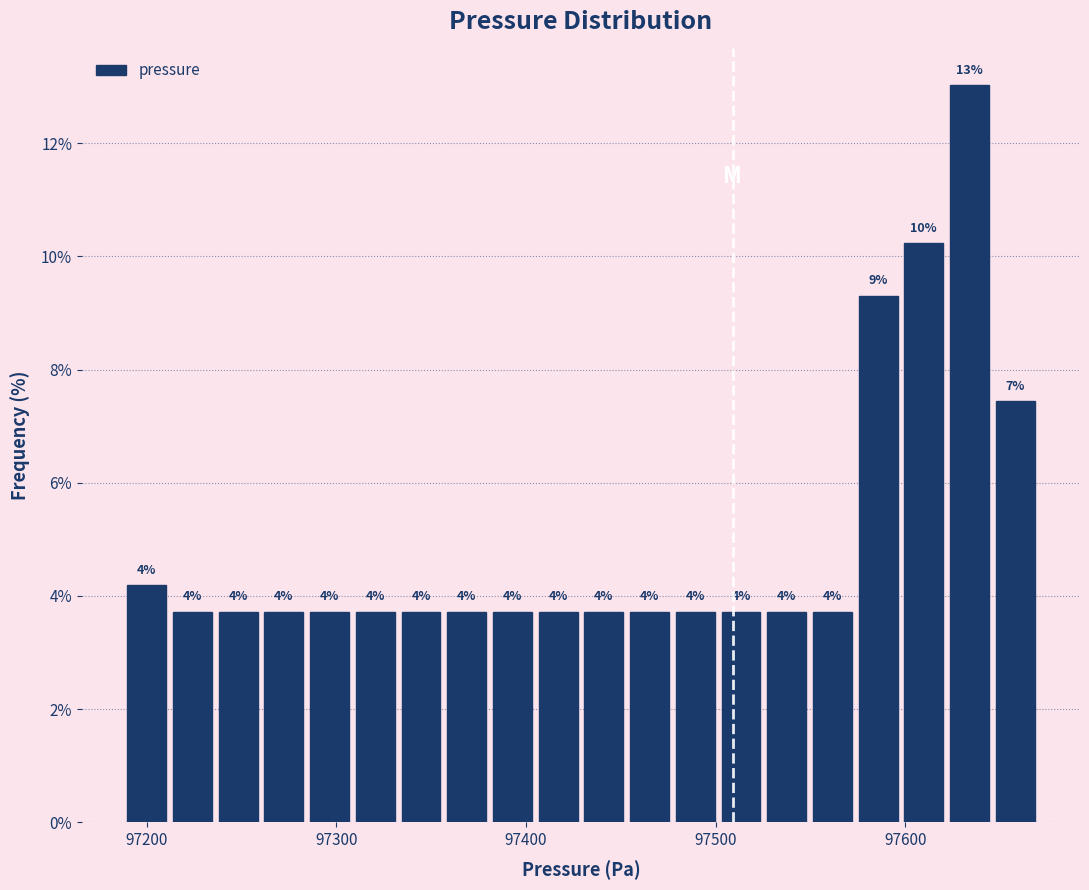

Read against the x-axis, roughly where is the centre of the tallest bar?

97630